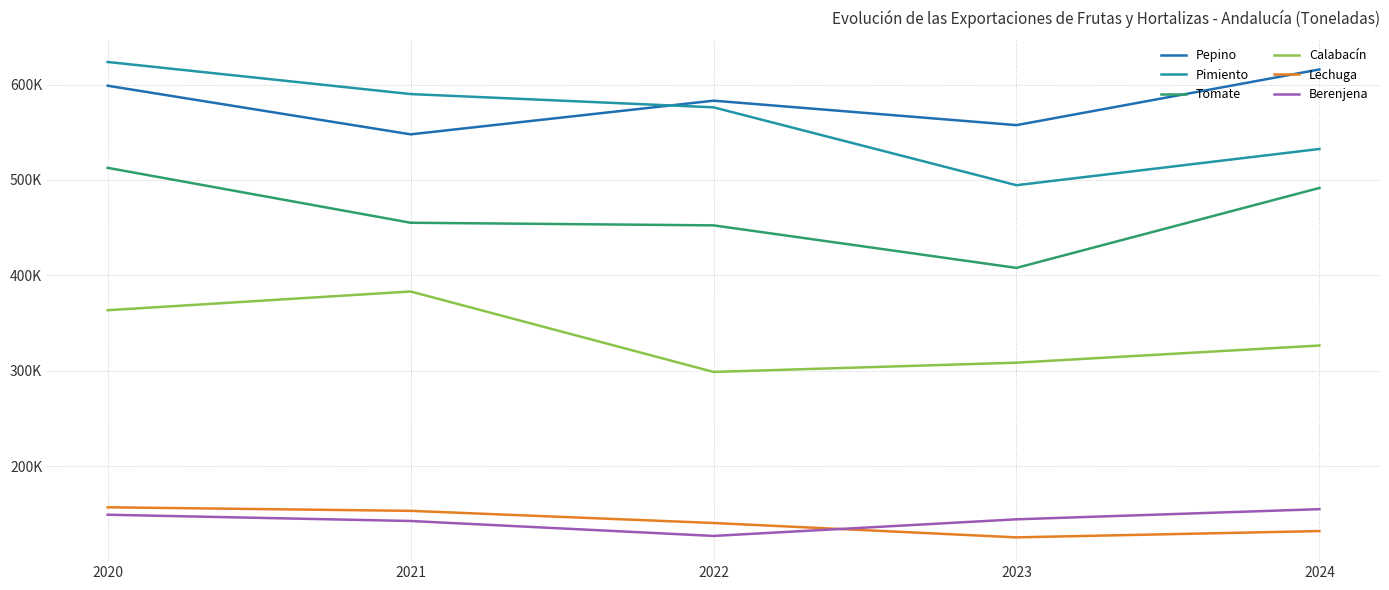

Rank the categories by Lechuga value from lowest to highest.

2023, 2024, 2022, 2021, 2020